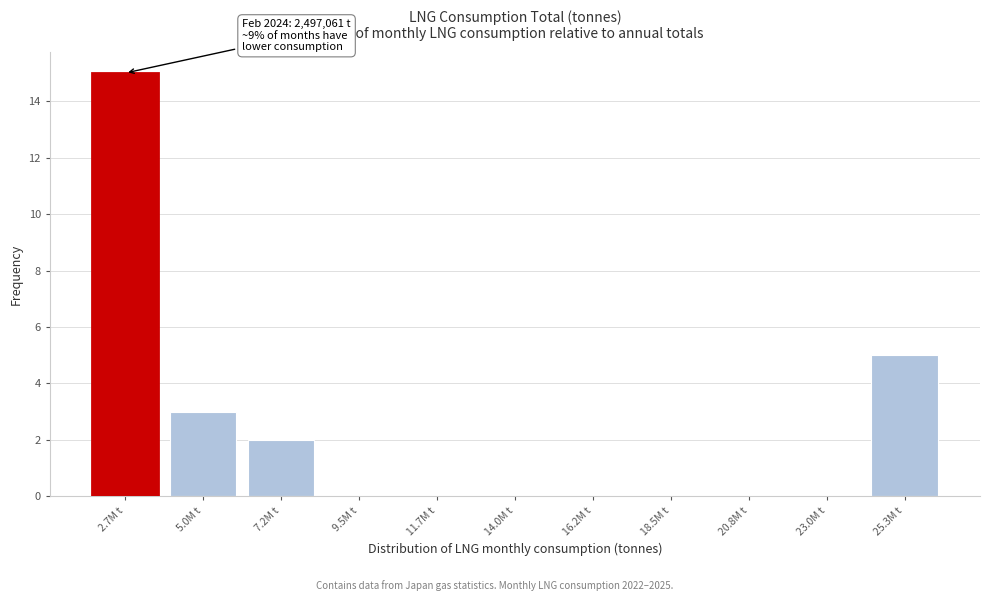

Reading right to left, extract all data points from this chart.

25.3M t=5	23.0M t=0	20.8M t=0	18.5M t=0	16.2M t=0	14.0M t=0	11.7M t=0	9.5M t=0	7.2M t=2	5.0M t=3	2.7M t=15